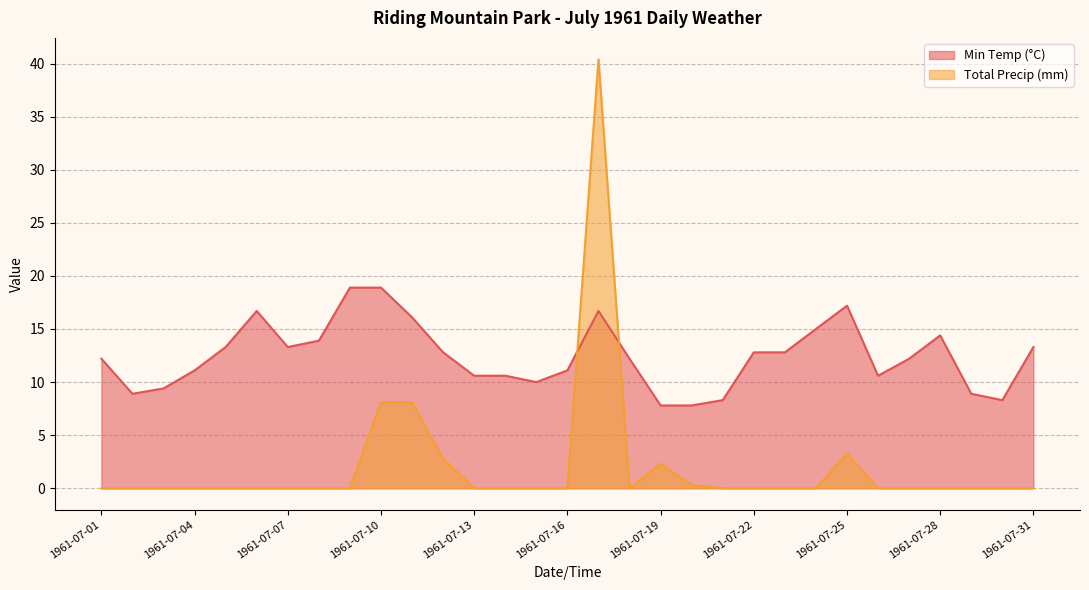

What is the total value across all series at 1961-07-16?

11.1